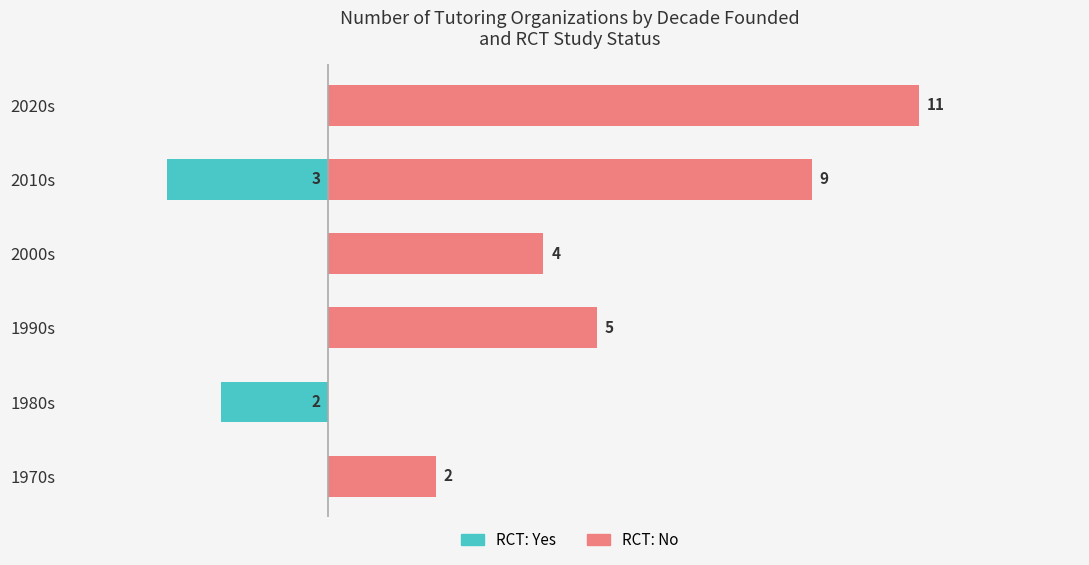

How many groups of bars are there?

6